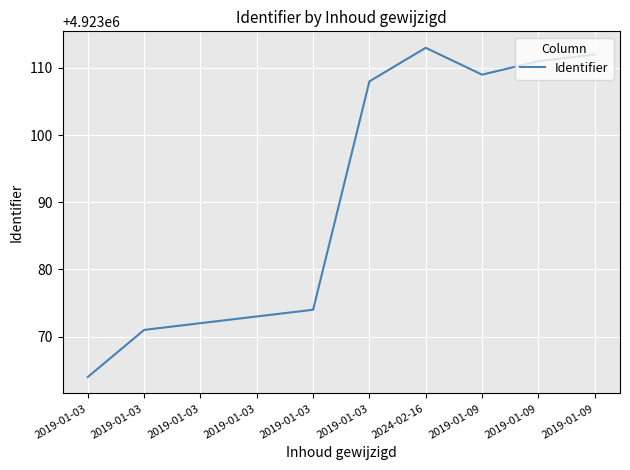

What is the average value?

4923091